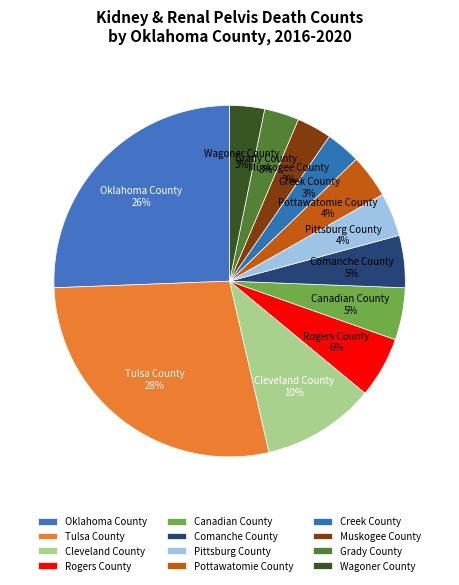

To the nearest percent, what percentage of the pie is Tulsa County?

28%